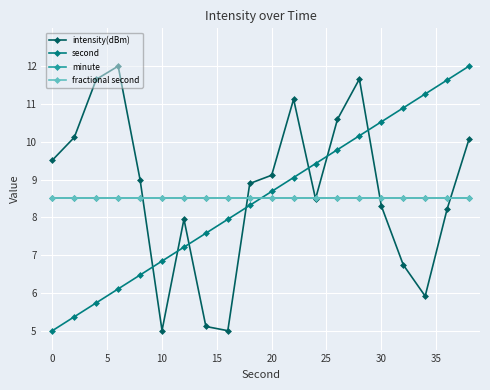

Is this an area chart (filled region under the line)?

No